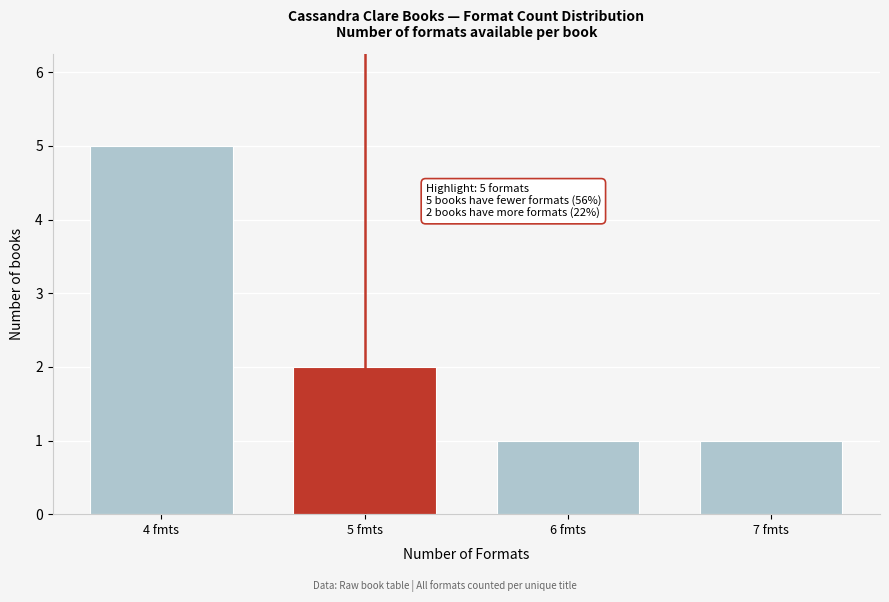

Reading left to right, what are all the values shown in this chart?

4 fmts=5	5 fmts=2	6 fmts=1	7 fmts=1